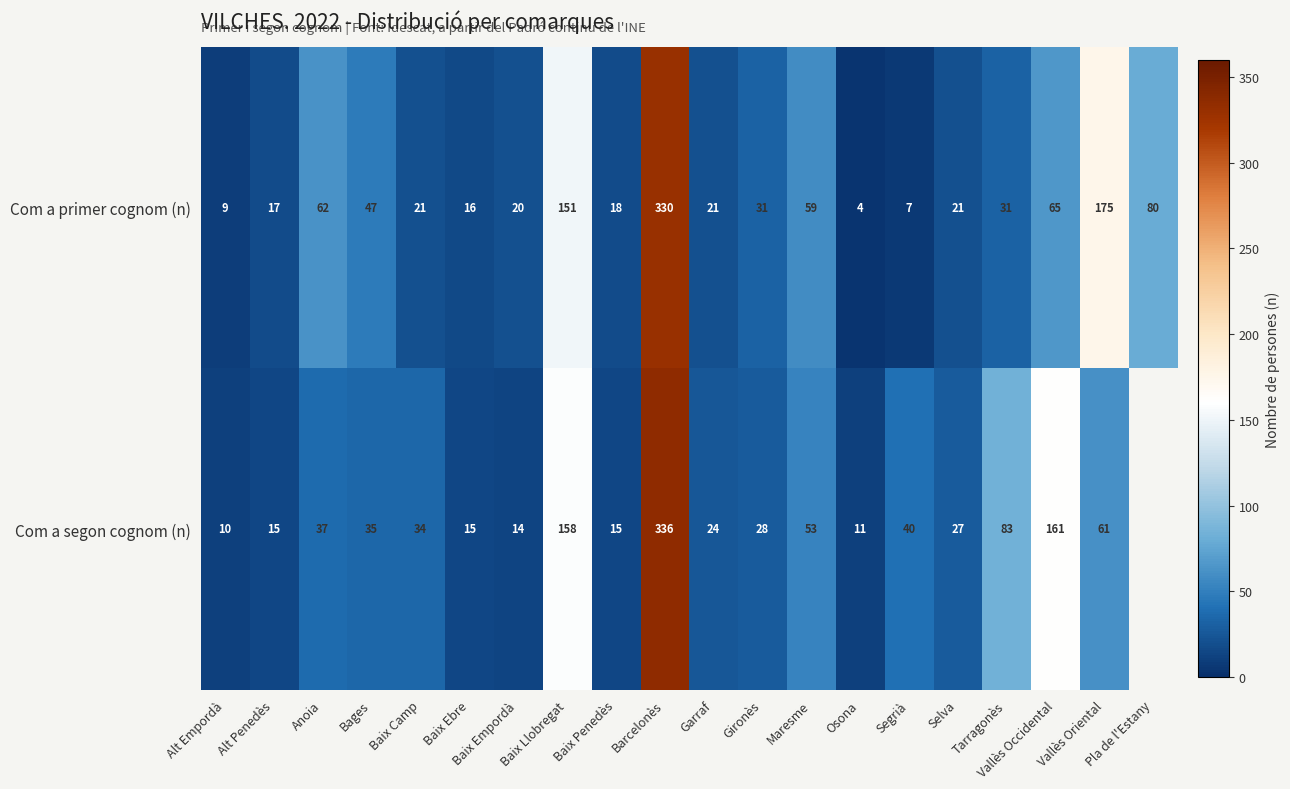

What is the sum of all Com a primer cognom (n) values?

1185